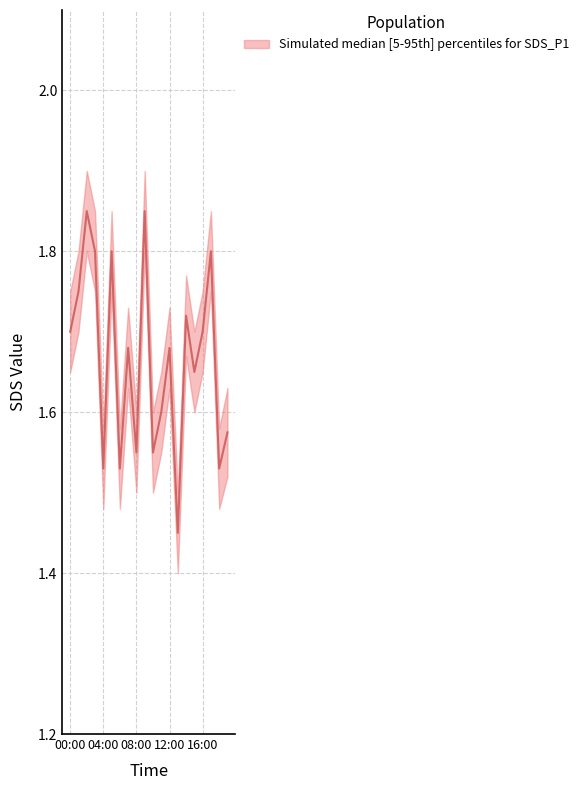

What is the change in value from 02:00 to 11:00?

-0.2